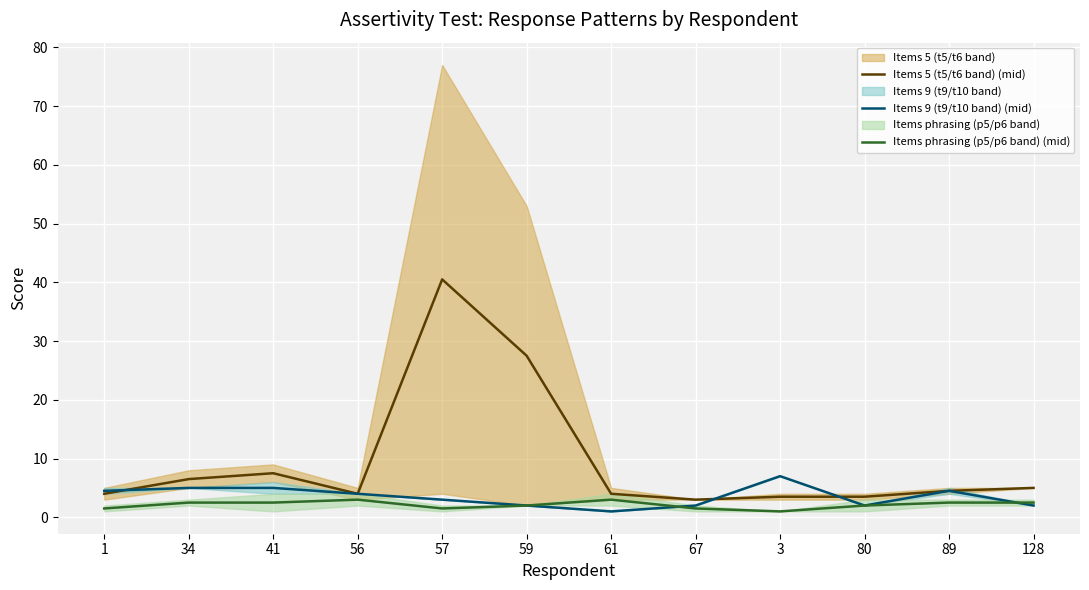

True or false: Items 9 (t9/t10 band) (mid) has more than 2 points higher than both neighbors.

False